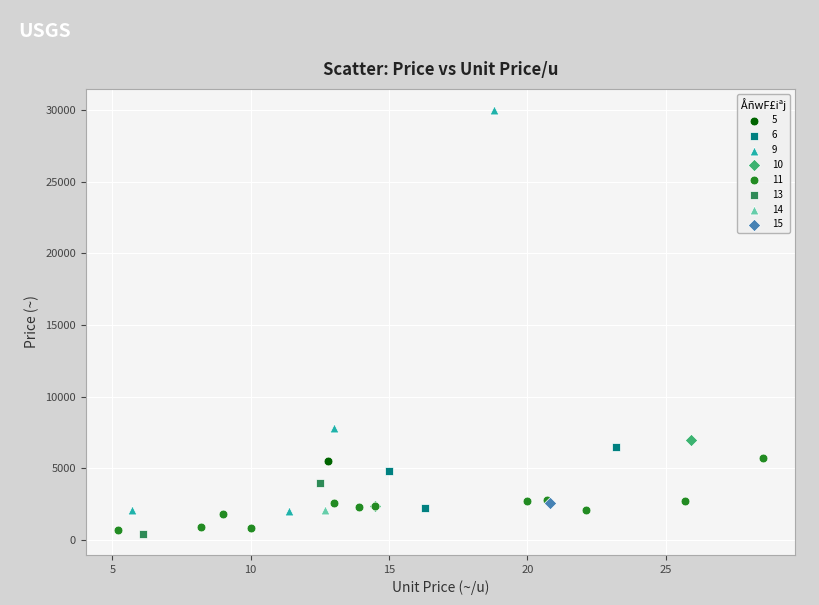

Which series contains the lowest Y value?

13